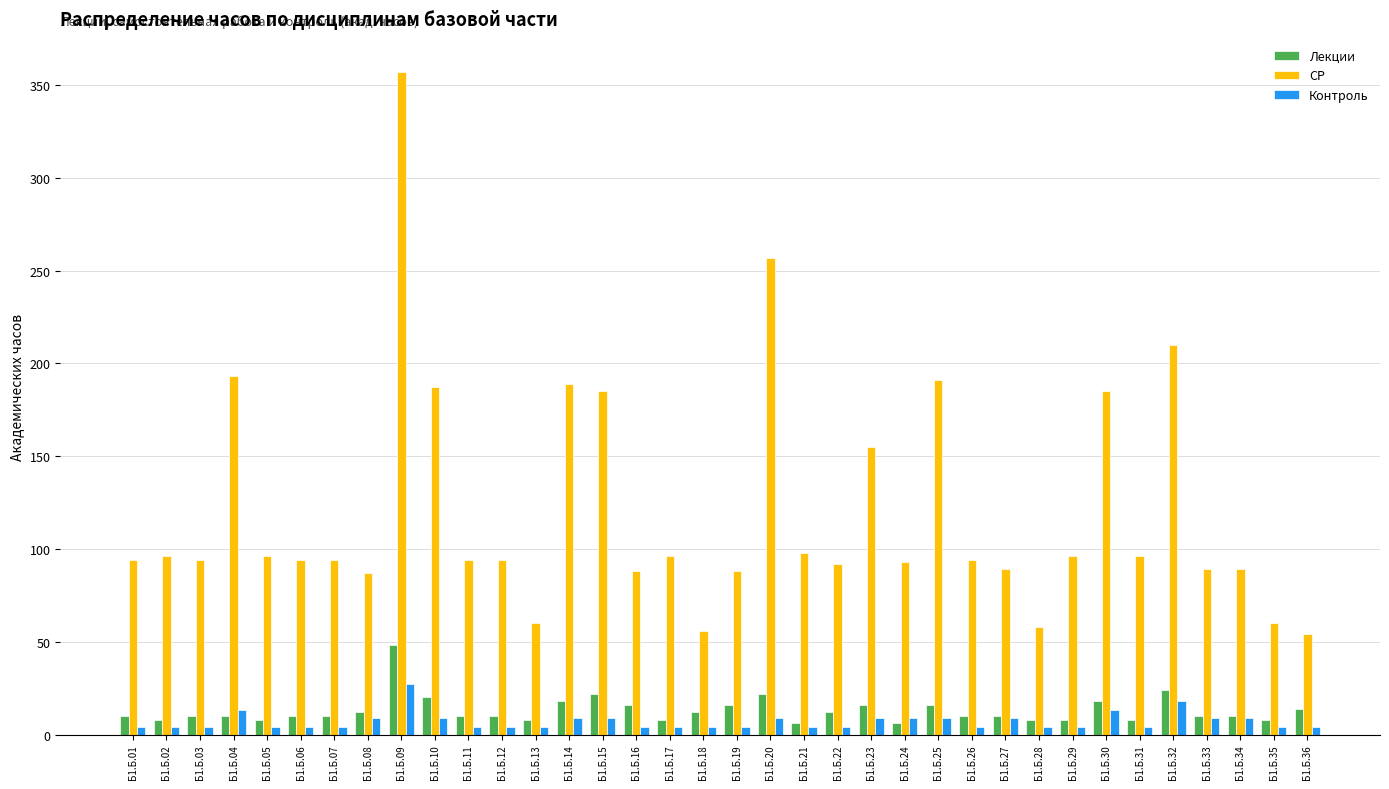

What is the value of the Контроль bar at the 35th from the left?

4